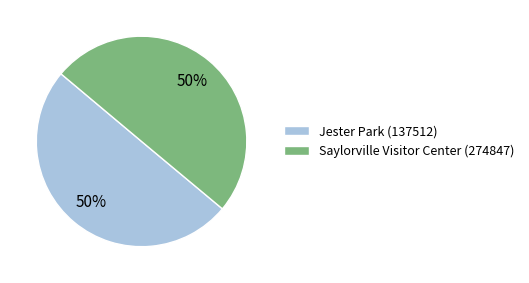

To the nearest percent, what is the combined percentage of Jester Park (137512) and Saylorville Visitor Center (274847)?

100%